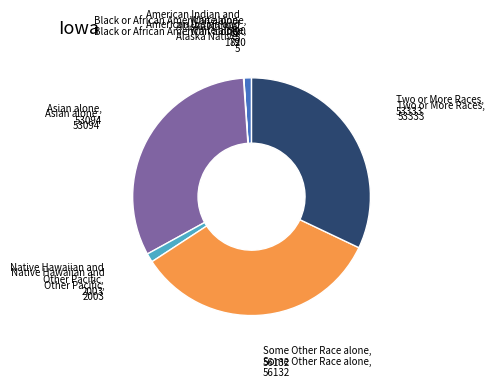

Does any single category account for the majority?

No